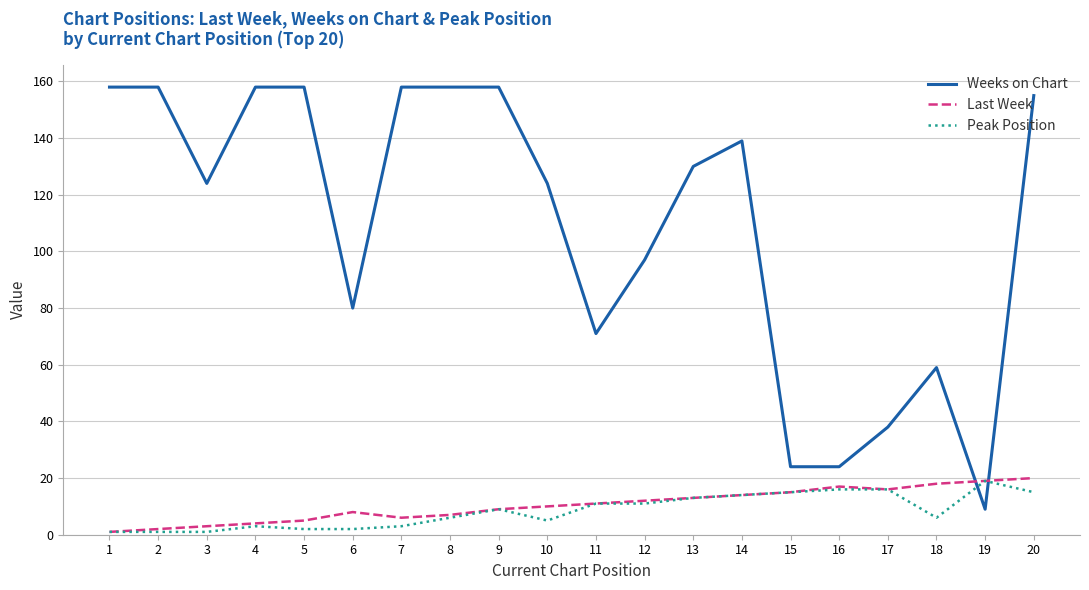

What is the greatest value displayed?

158